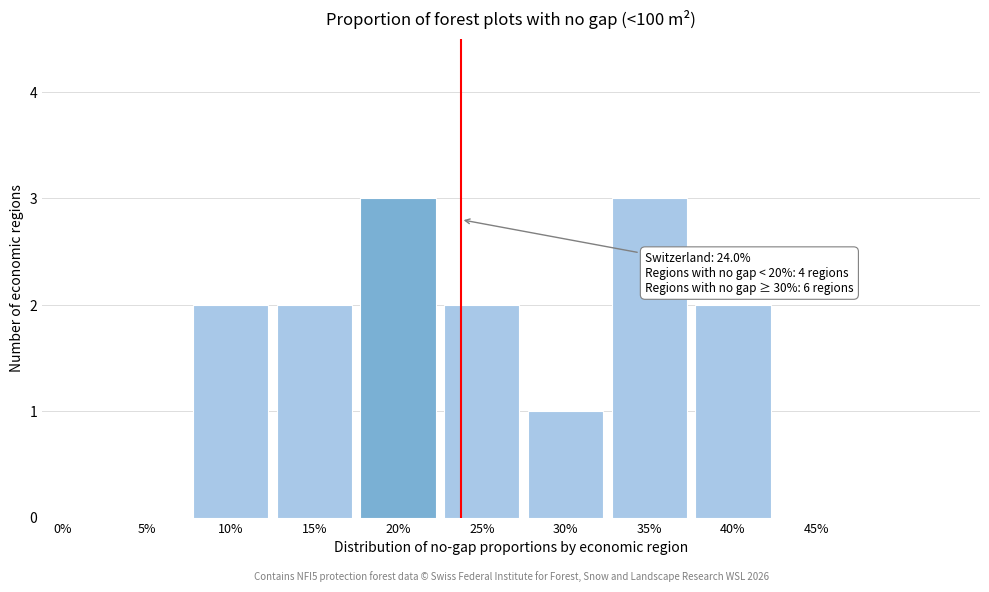

Reading left to right, what are all the values shown in this chart?

0%=0	5%=0	10%=2	15%=2	20%=3	25%=2	30%=1	35%=3	40%=2	45%=0